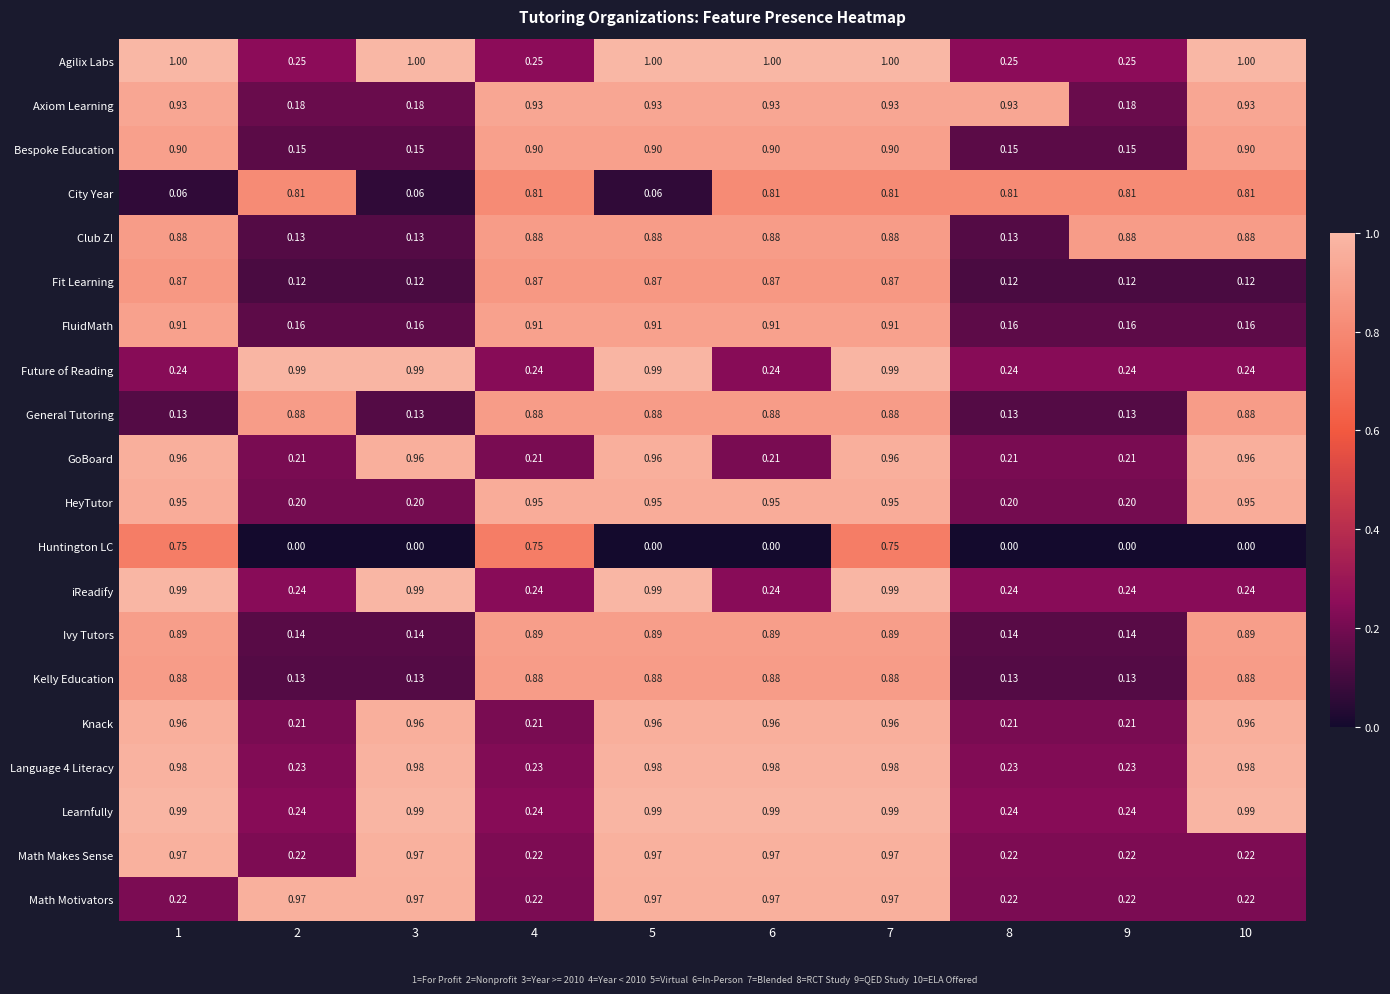

Which series has the largest total across all categories?

Axiom Learning